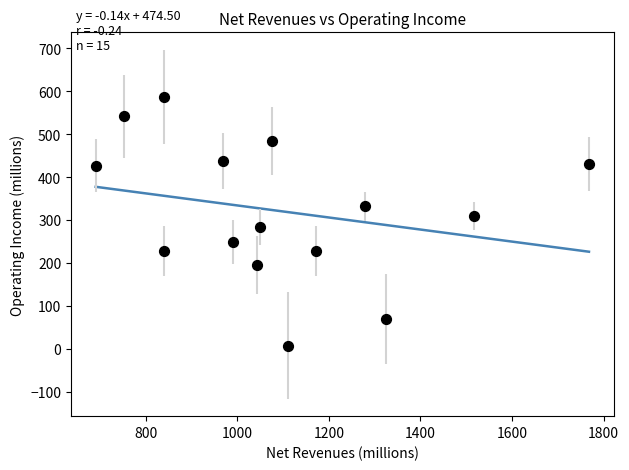

What is the range of X values (max minus min)?

1077